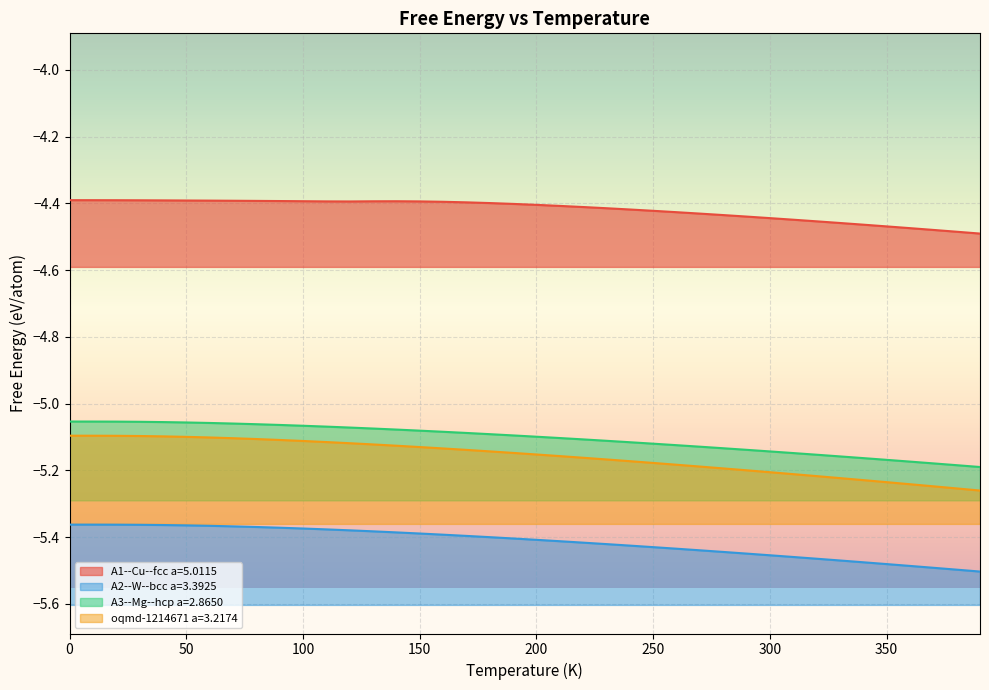

At 90, list the series in order from smallest to largest.

A2--W--bcc a=3.3925, oqmd-1214671 a=3.2174, A3--Mg--hcp a=2.8650, A1--Cu--fcc a=5.0115